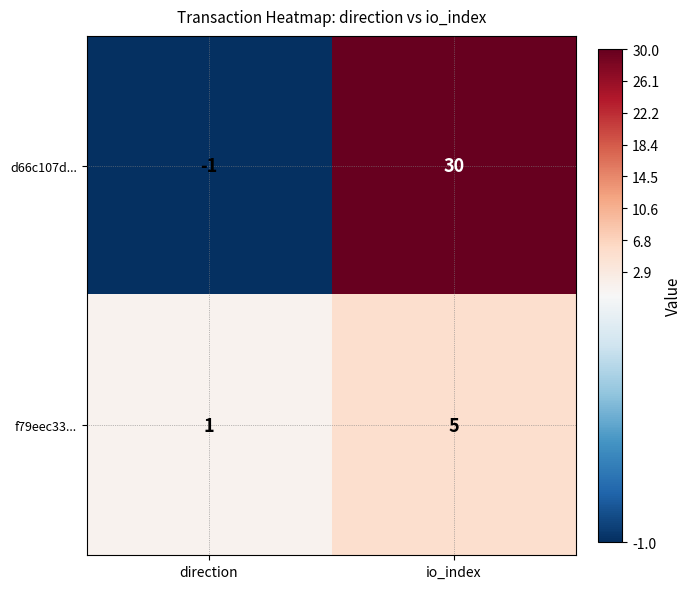

Reading left to right, extract all data points from this chart.

d66c107d...: direction=-1	io_index=30
f79eec33...: direction=1	io_index=5